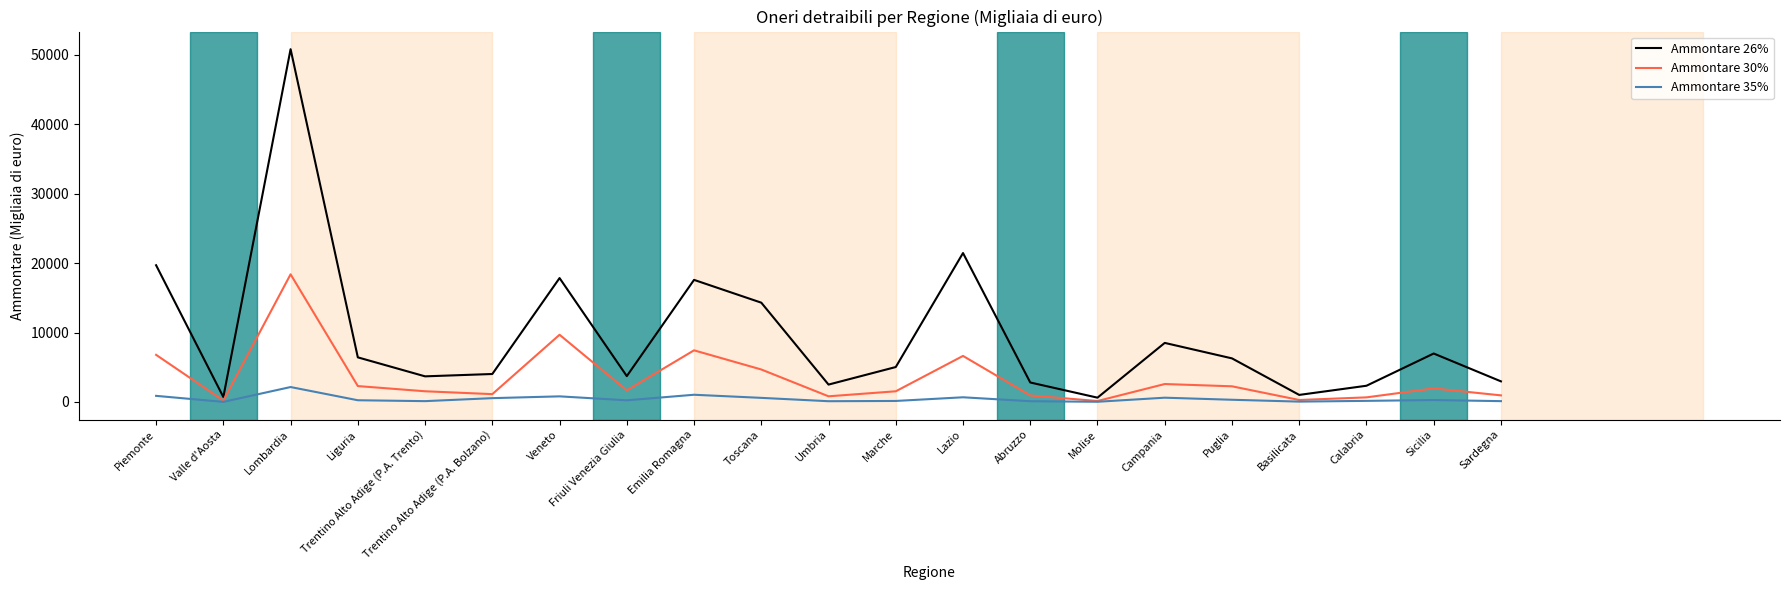

At which category does Ammontare 26% reach its first local valley?

Valle d'Aosta